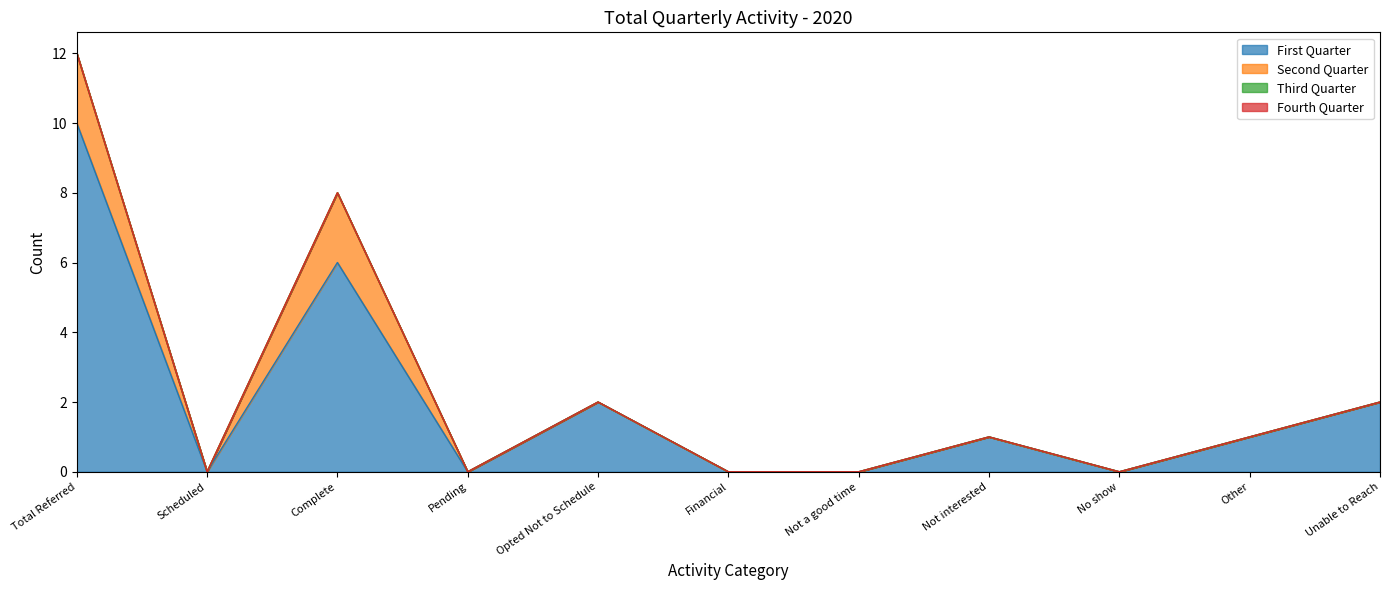

Reading left to right, transcribe all the data shown in this chart.

First Quarter: Total Referred=10	Scheduled=0	Complete=6	Pending=0	Opted Not to Schedule=2	Financial=0	Not a good time=0	Not interested=1	No show=0	Other=1	Unable to Reach=2
Second Quarter: Total Referred=2	Scheduled=0	Complete=2	Pending=0	Opted Not to Schedule=0	Financial=0	Not a good time=0	Not interested=0	No show=0	Other=0	Unable to Reach=0
Third Quarter: Total Referred=0	Scheduled=0	Complete=0	Pending=0	Opted Not to Schedule=0	Financial=0	Not a good time=0	Not interested=0	No show=0	Other=0	Unable to Reach=0
Fourth Quarter: Total Referred=0	Scheduled=0	Complete=0	Pending=0	Opted Not to Schedule=0	Financial=0	Not a good time=0	Not interested=0	No show=0	Other=0	Unable to Reach=0